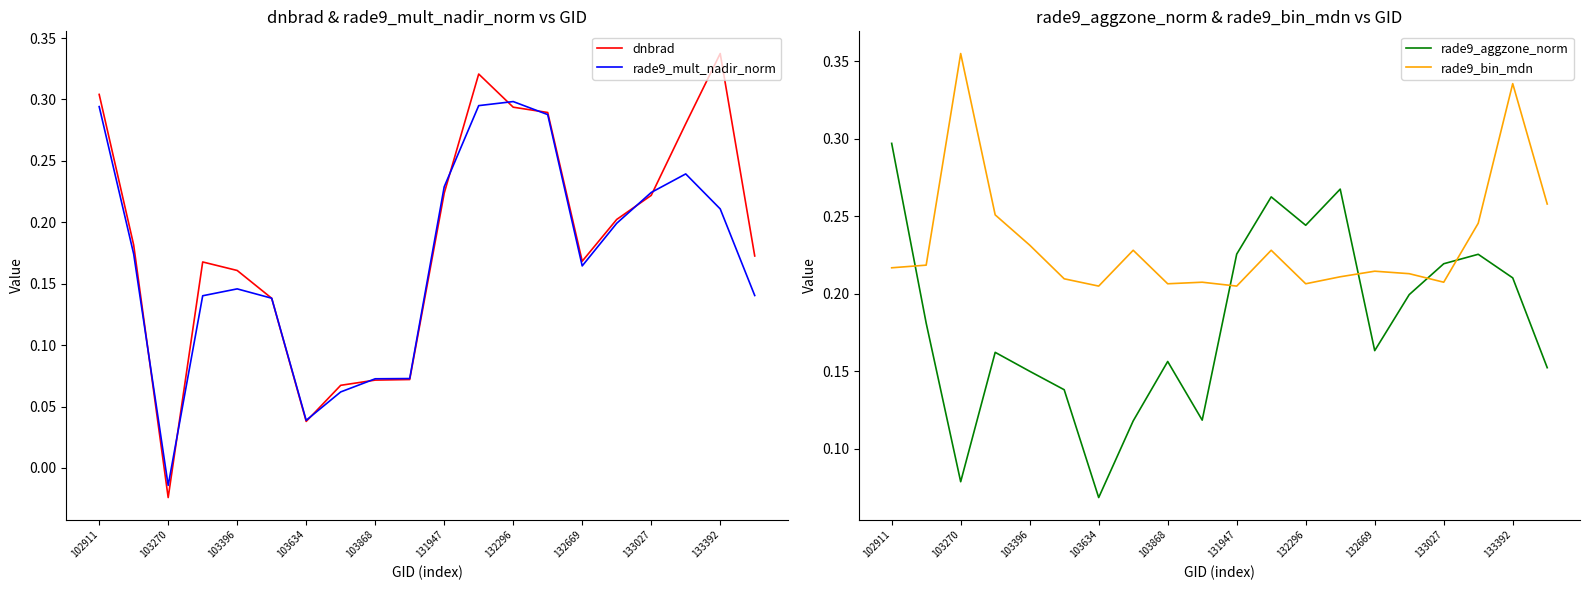

What is the value of the rade9_mult_nadir_norm point at the 10th from the left?

0.1